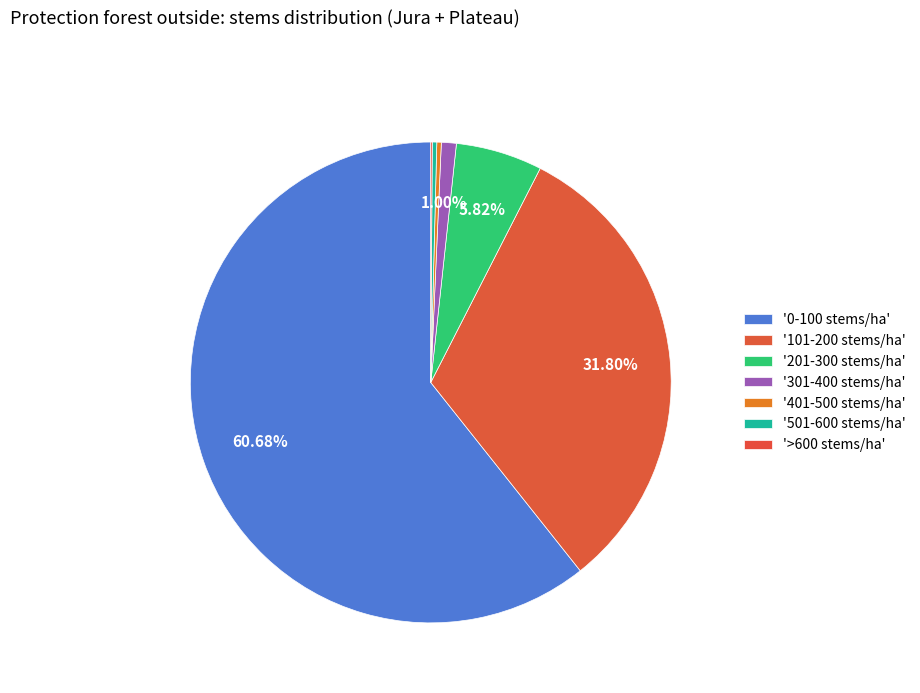

To the nearest percent, what is the average slice percentage?

14%